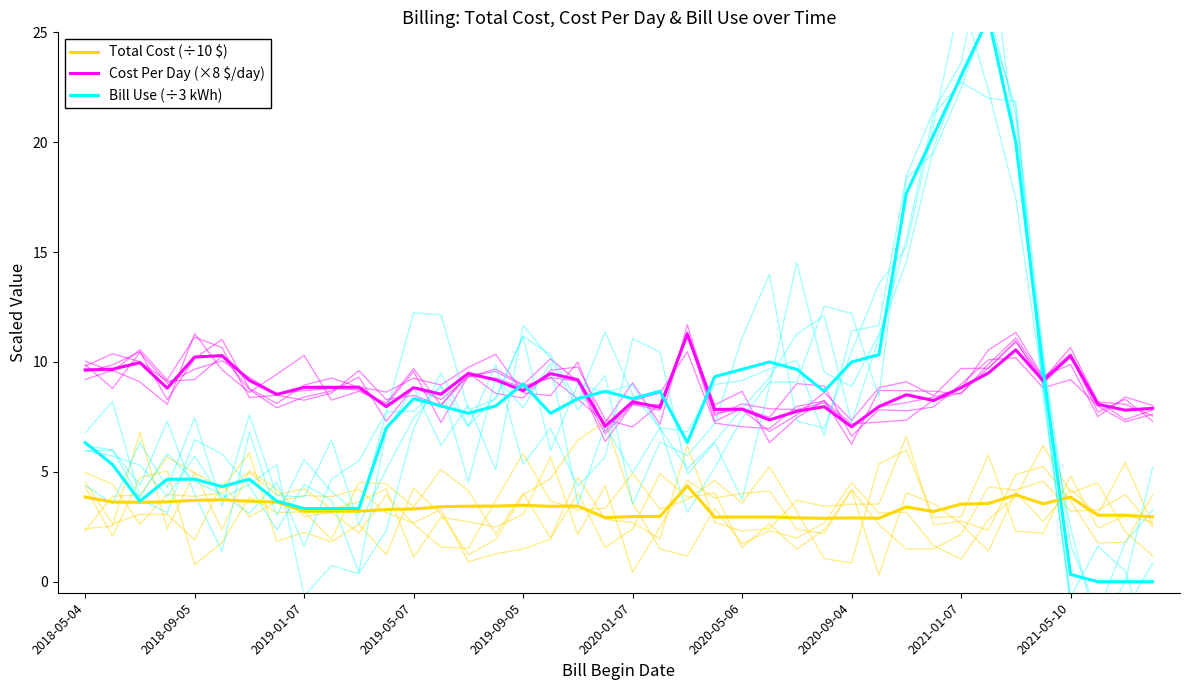

What is the total value across all series at 2021-01-07?

35.4